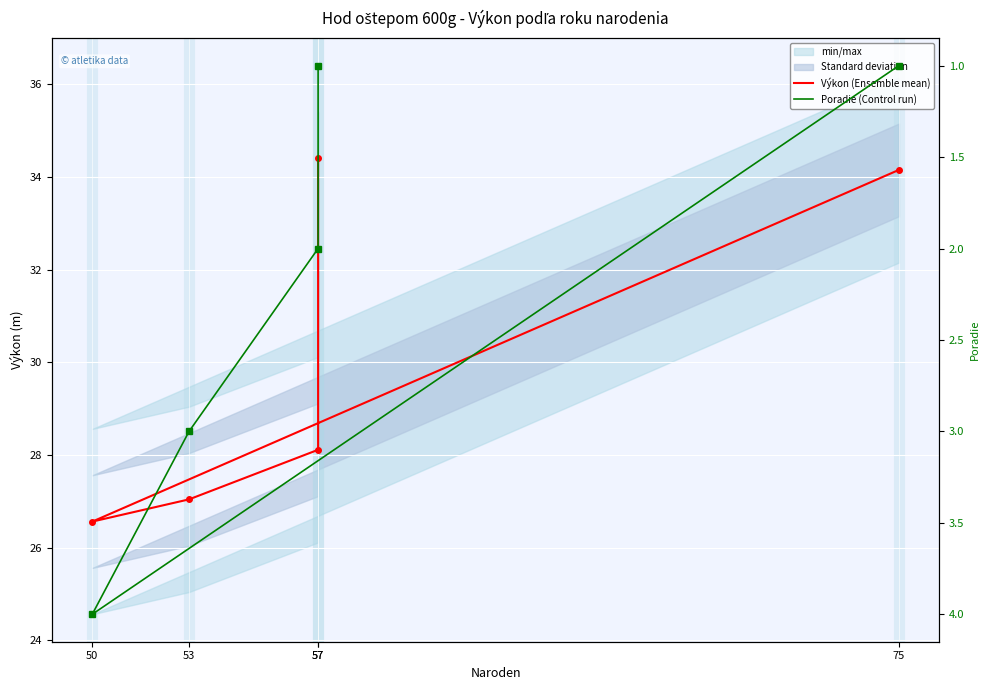

At which category is the sum across all series the highest?

57